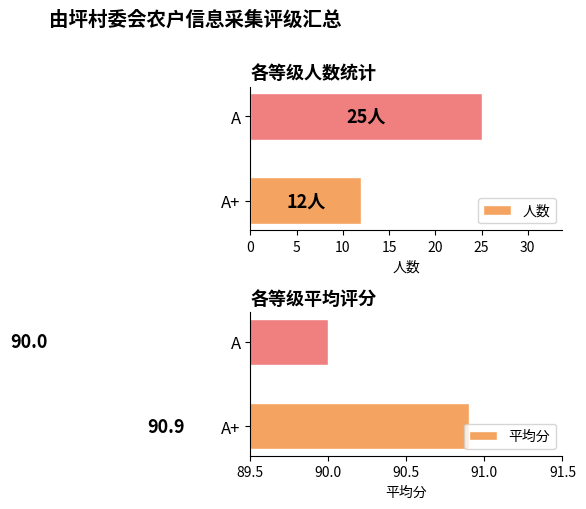

Count the number of data series in this chart.

2